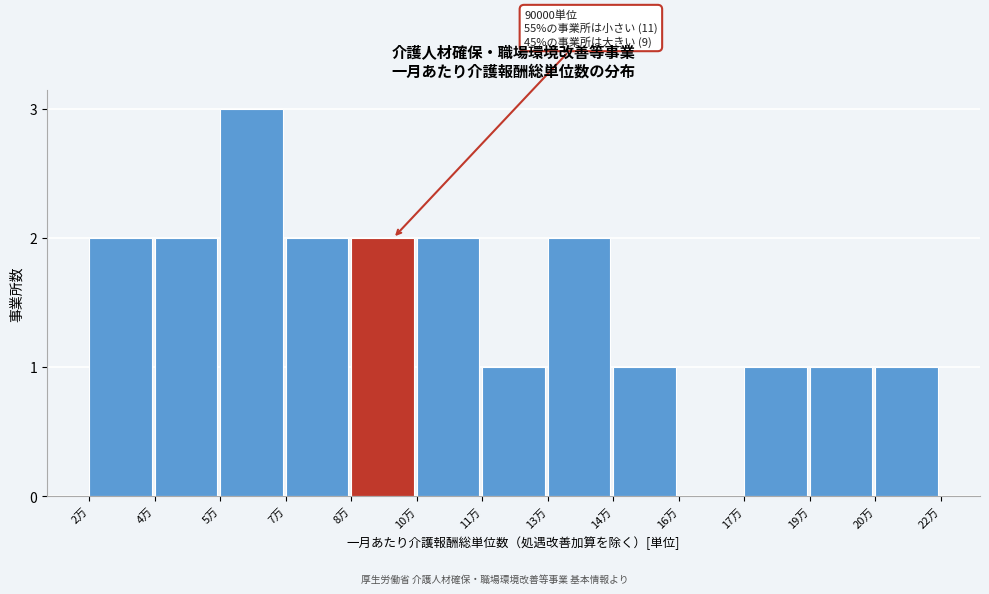

Reading right to left, list all the values displayed in this chart.

20万=1	19万=1	17万=1	16万=0	14万=1	13万=2	11万=1	10万=2	8万=2	7万=2	5万=3	4万=2	2万=2